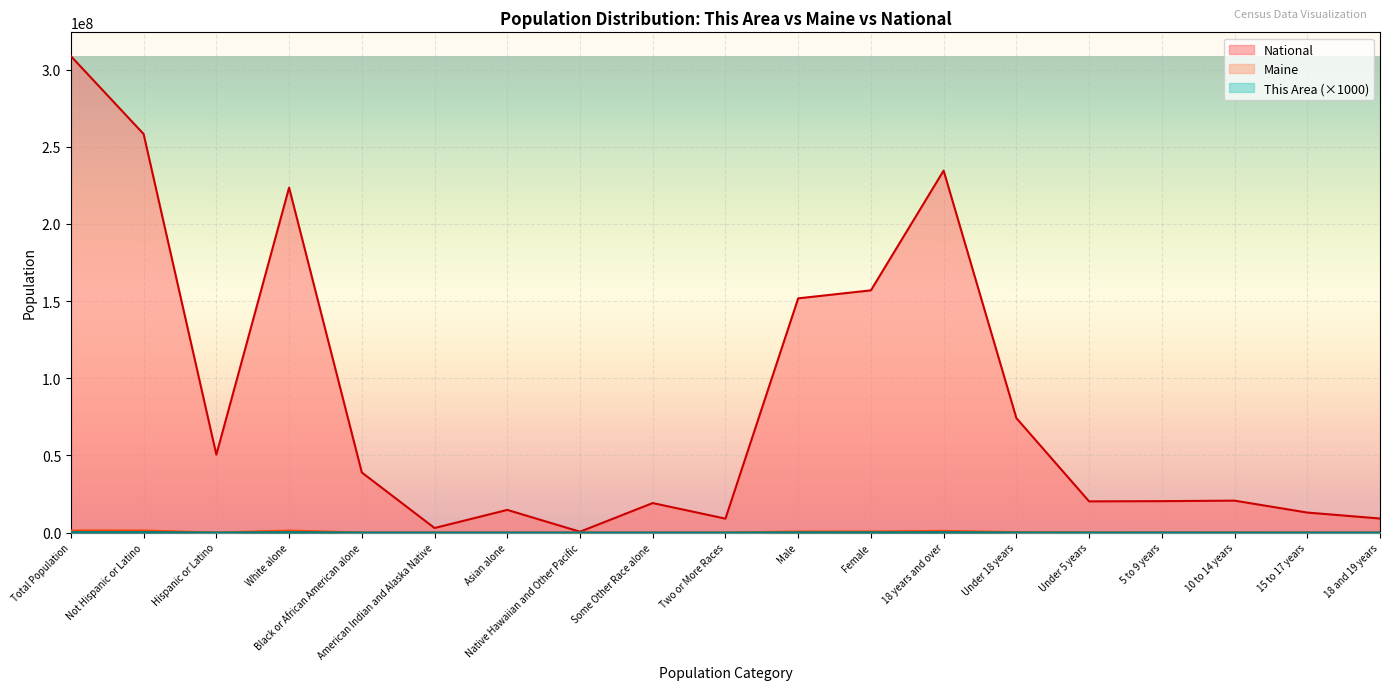

Which has a higher value, Female or Male?

Female